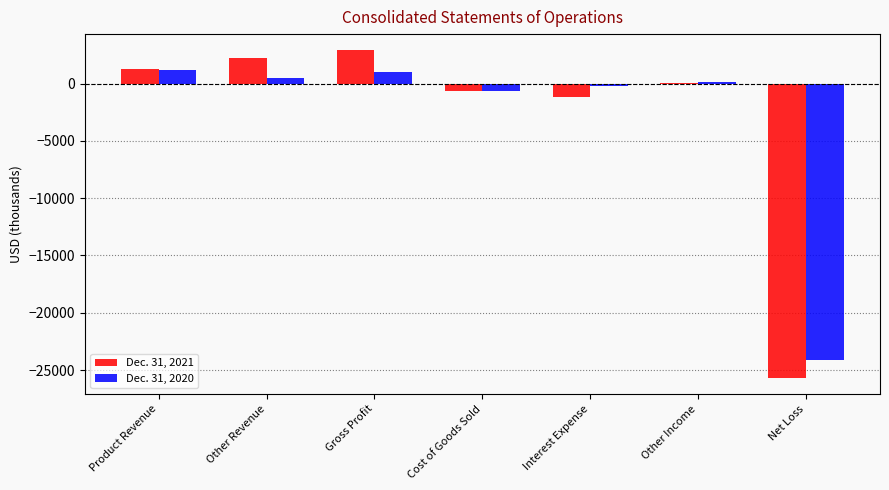

What is the sum of the Dec. 31, 2021 values at Product Revenue and Net Loss?

-24349